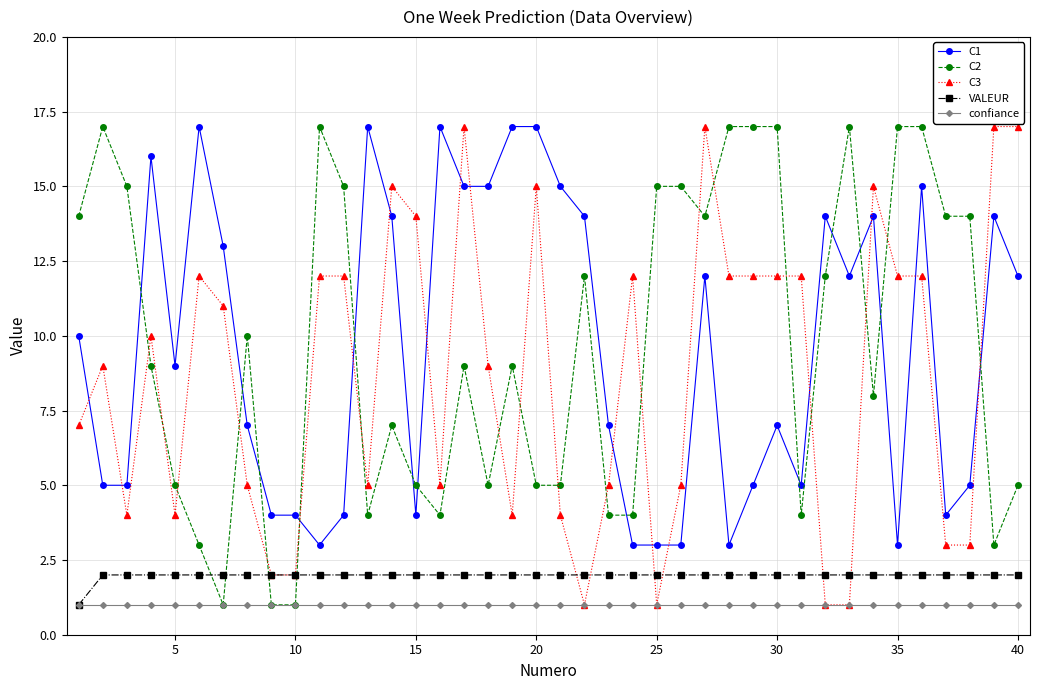

True or false: confiance and C1 intersect in this chart.

False